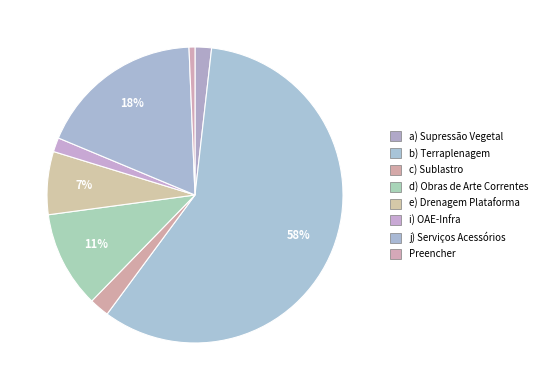

To the nearest percent, what is the difference between the largest and smallest slice percentages?

58%